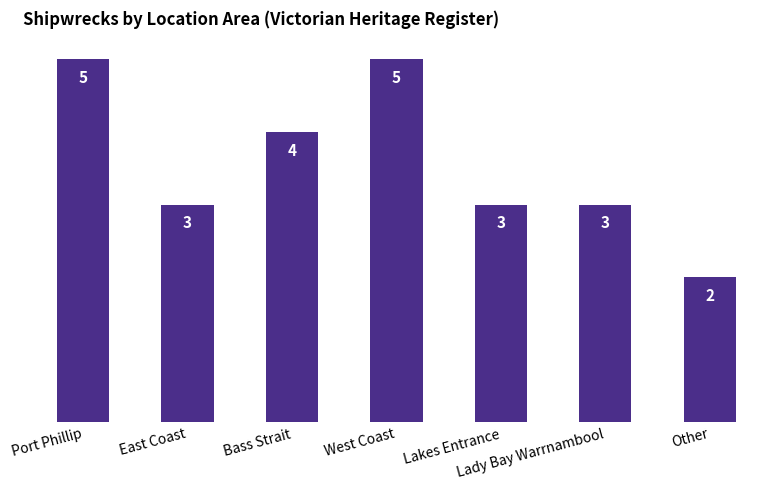

What is the value of the 6th bar from the left?

3